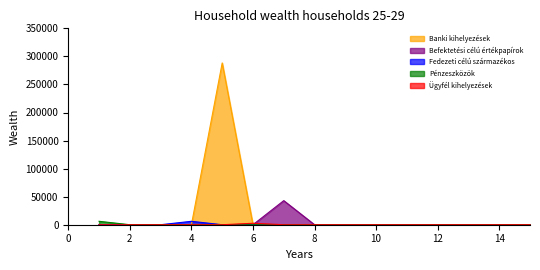

Which series has the widest spread of values?

Banki kihelyezések